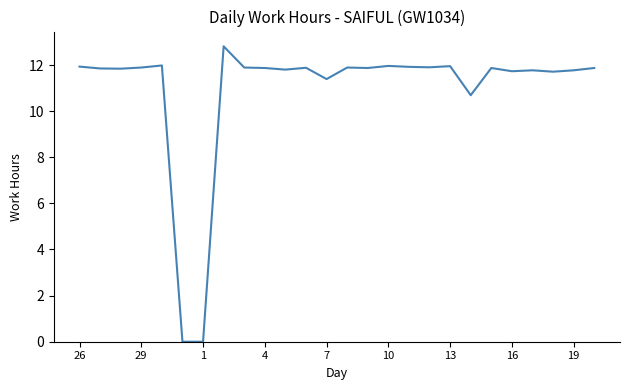

What is the difference between the maximum and minimum values?

12.8